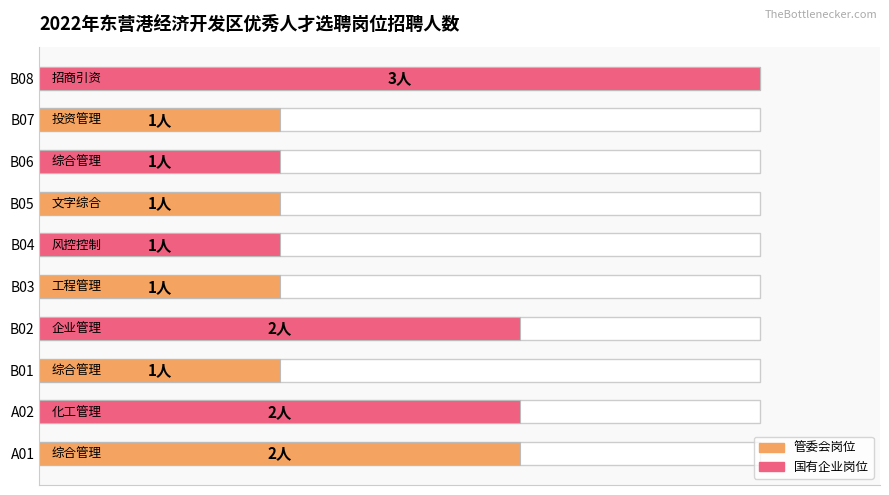

How many values are between 1 and 2?

9